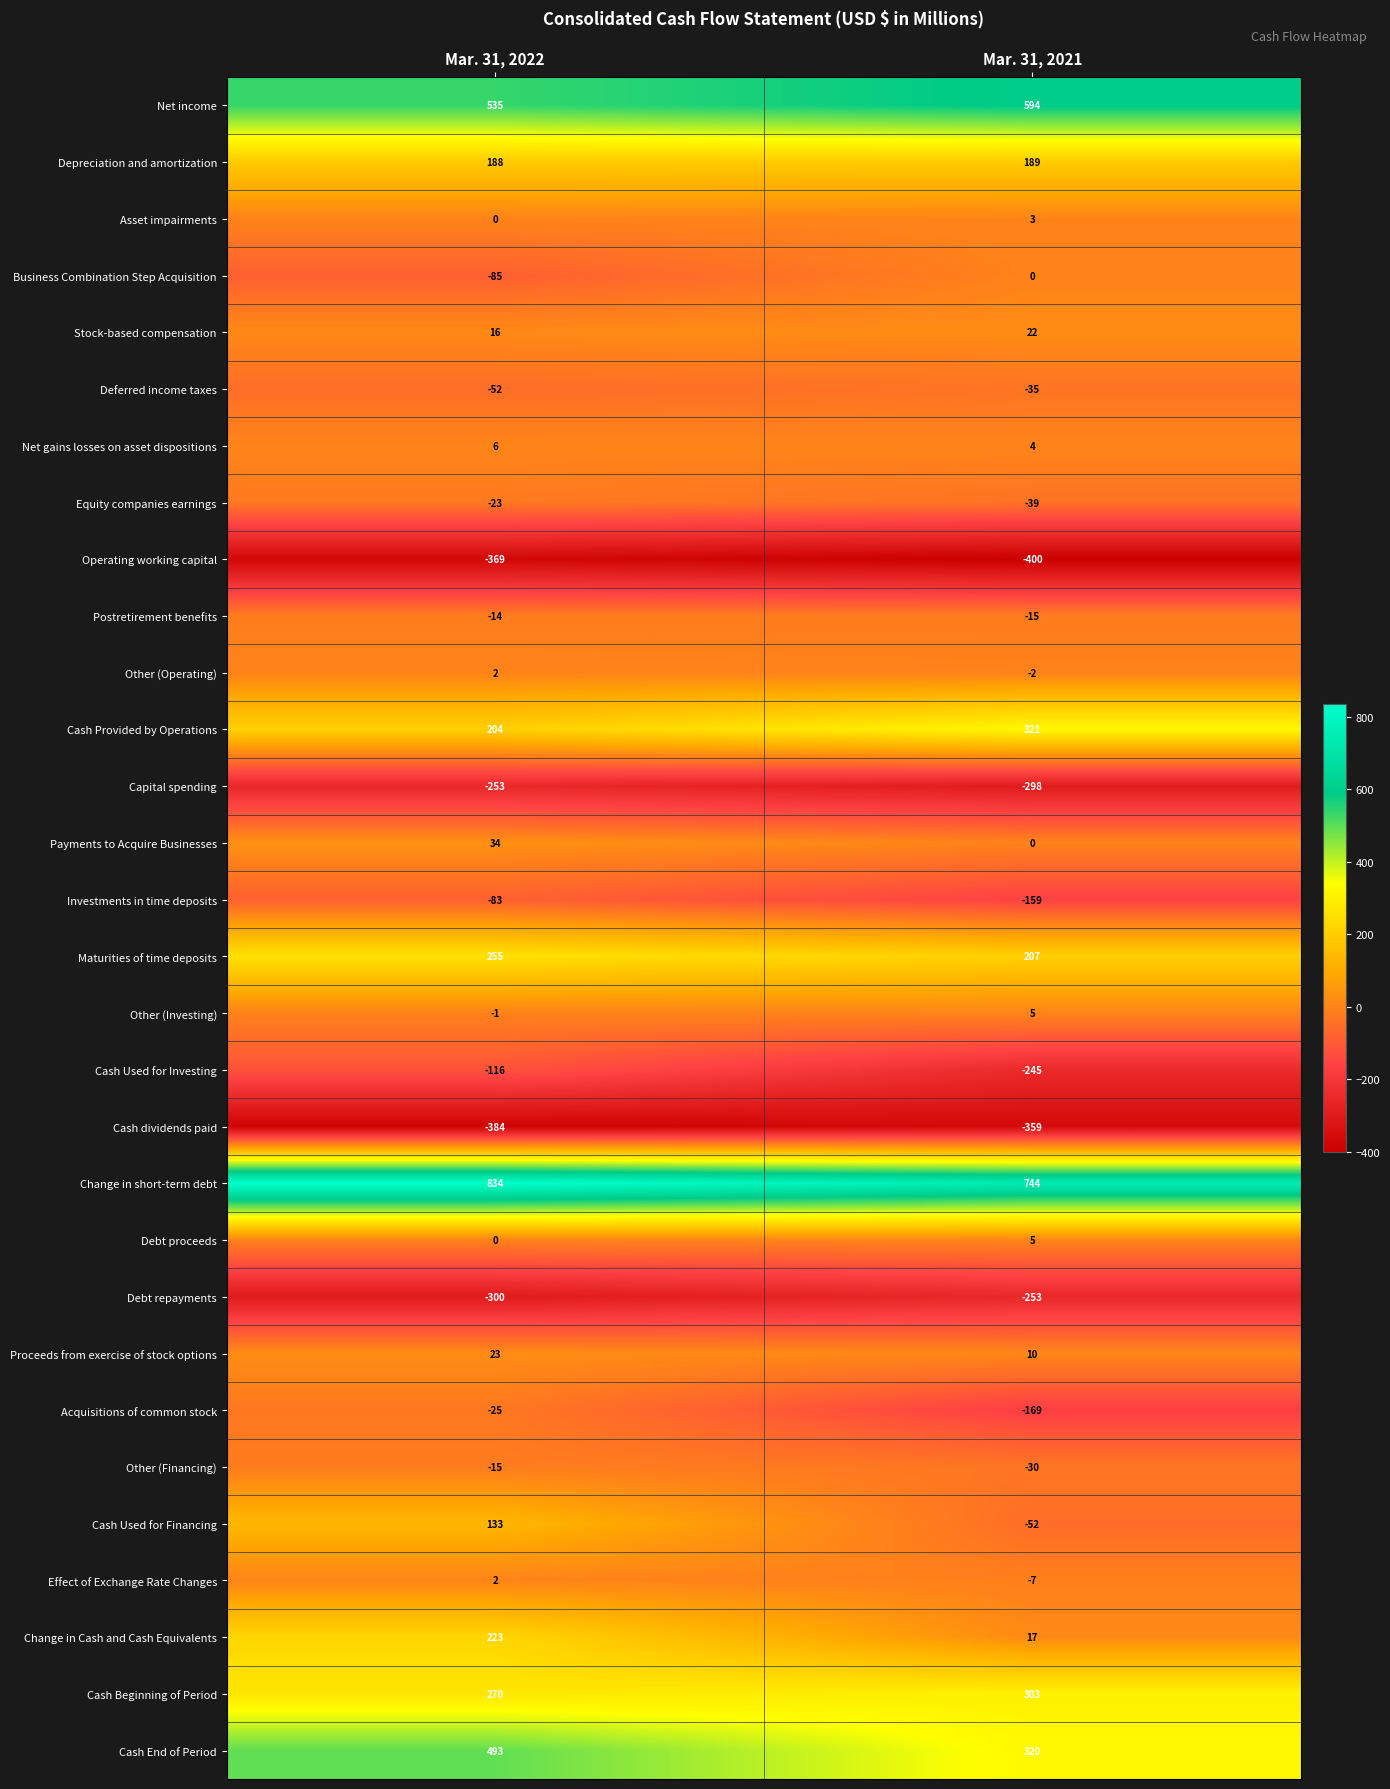

List the labels in order of Effect of Exchange Rate Changes value, largest first.

Mar. 31, 2022, Mar. 31, 2021